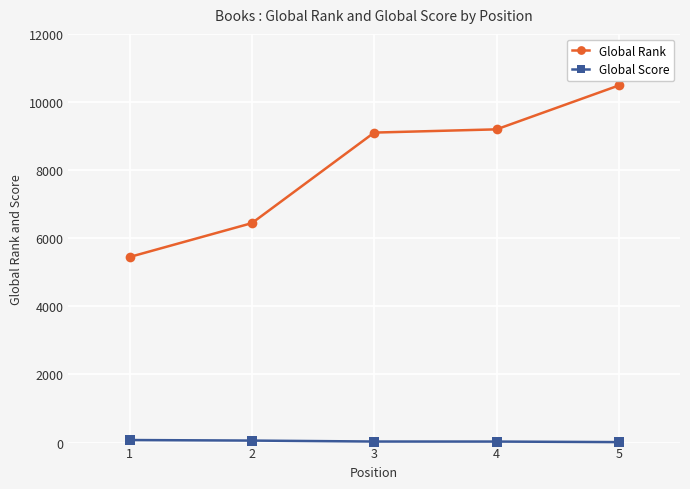

At which label does Global Rank reach its minimum?

1